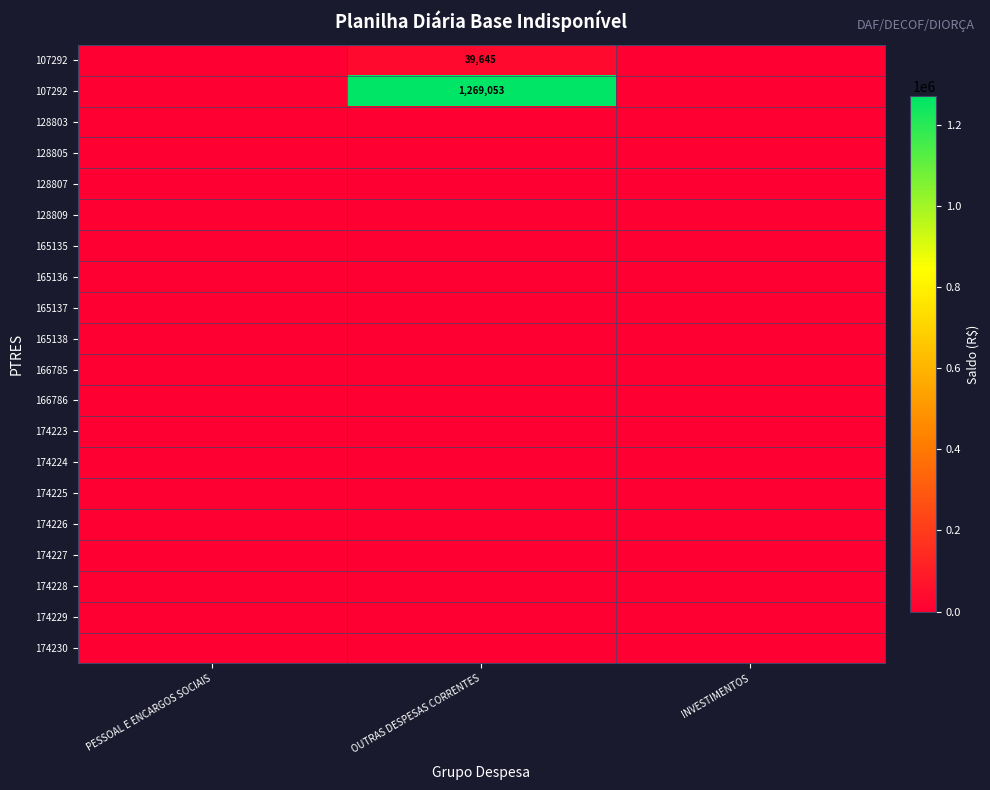

Count the number of categories in the chart.

3